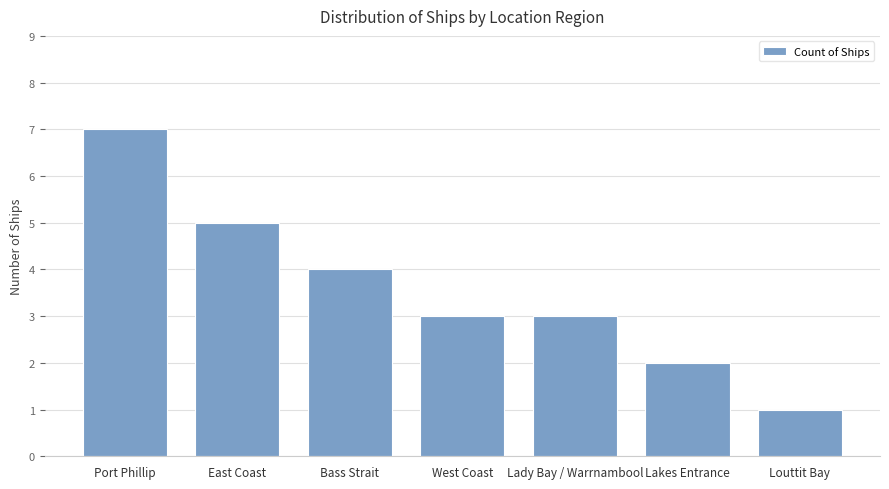

Which label corresponds to the smallest value in the chart?

Louttit Bay